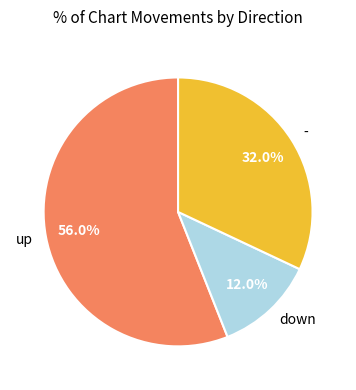

Which category has the smallest portion of the pie?

down